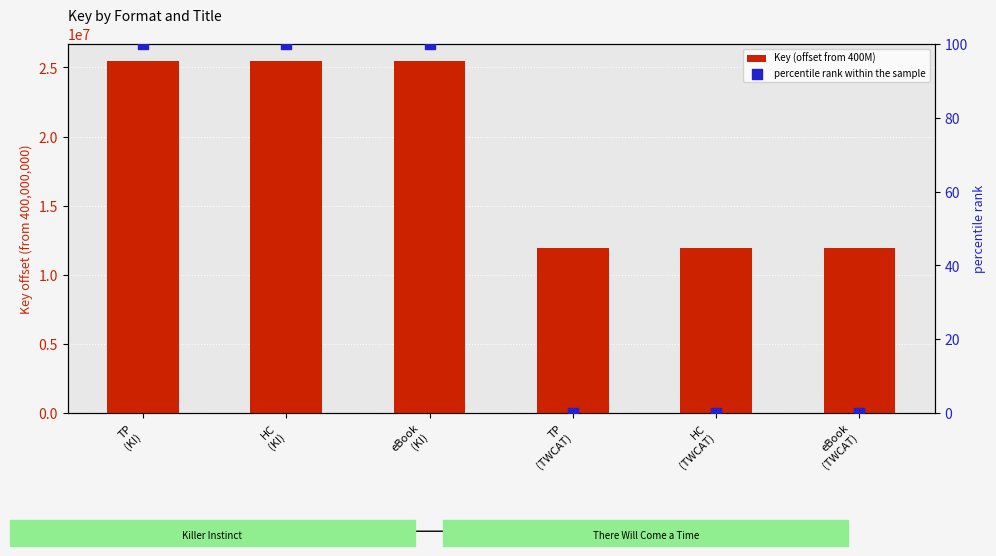

Which series contains the highest Y value?

Key (offset from 400M)